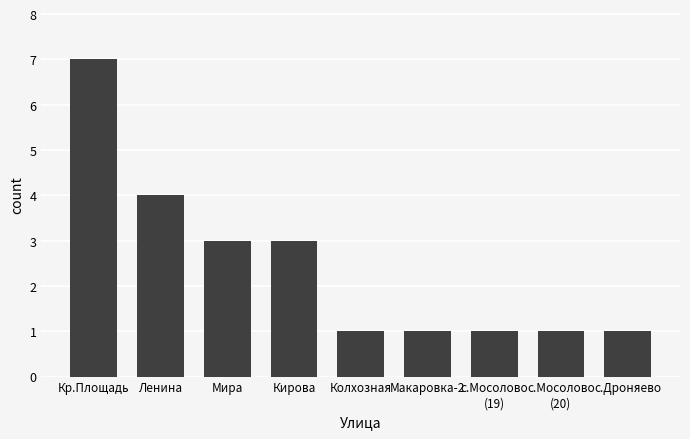

Read the value at Кр.Площадь.

7